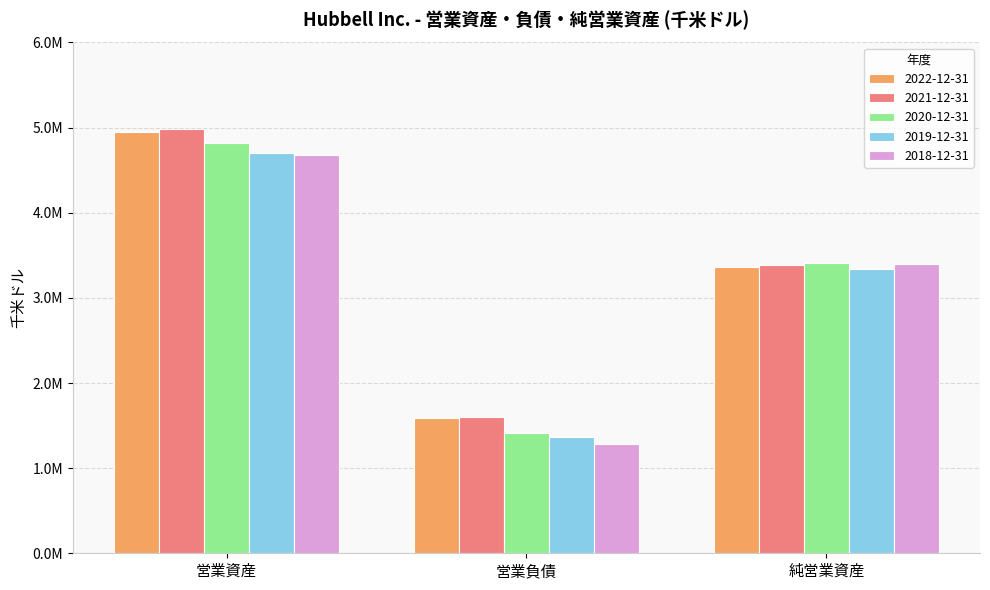

Does the chart contain stacked bars?

No